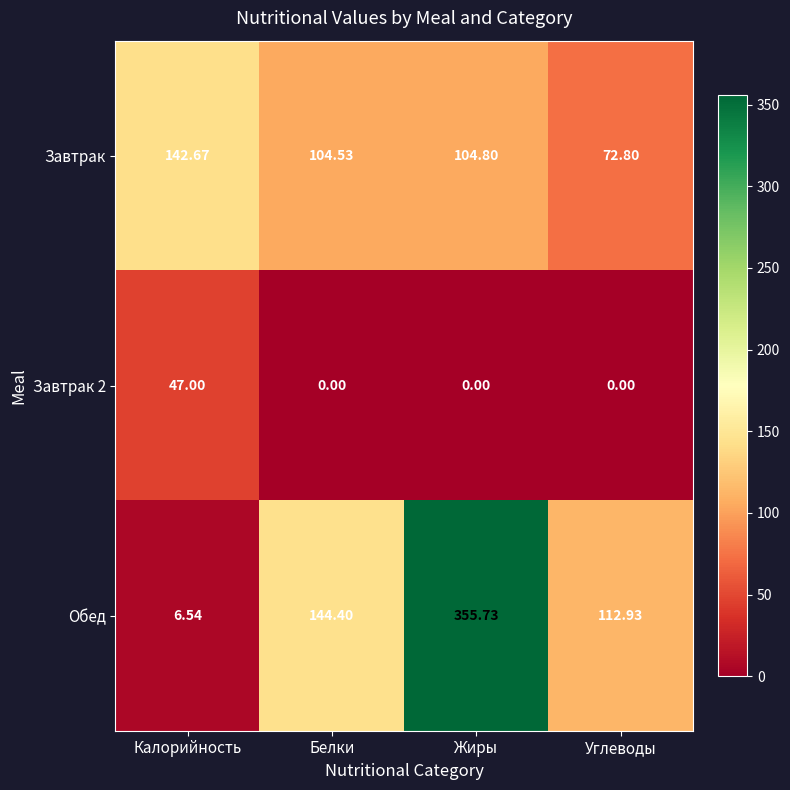

Rank the series by their maximum value, from highest to lowest.

Обед, Завтрак, Завтрак 2